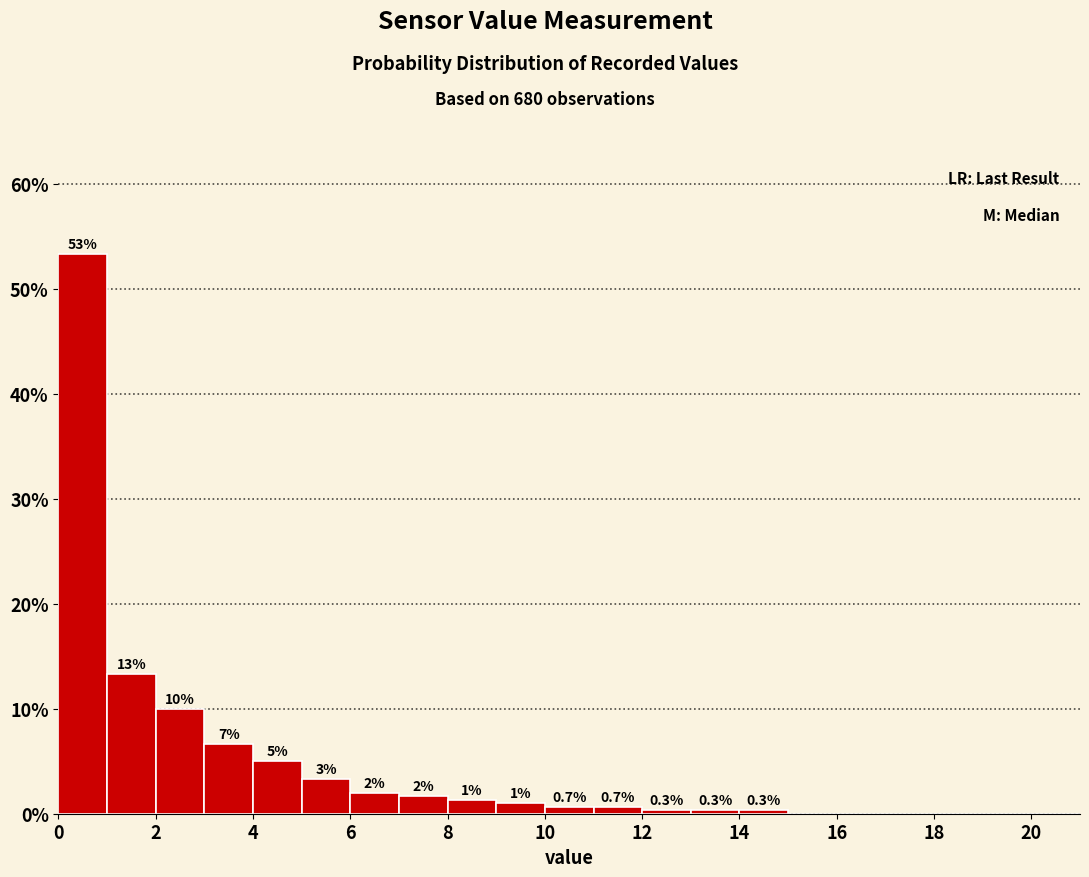

Which range on the x-axis has the tallest bar?

0 to 1